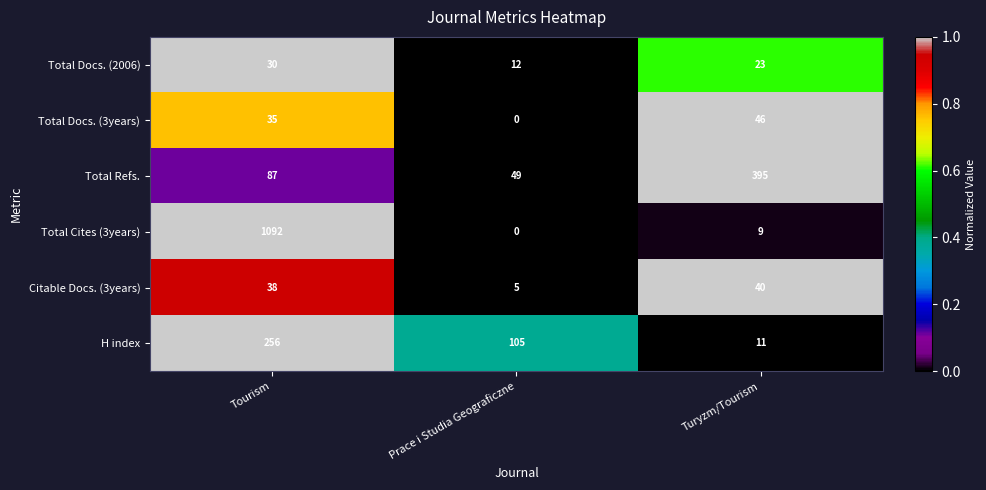

Reading left to right, extract all data points from this chart.

Total Docs. (2006): 30	12	23
Total Docs. (3years): 35	0	46
Total Refs.: 87	49	395
Total Cites (3years): 1092	0	9
Citable Docs. (3years): 38	5	40
H index: 256	105	11